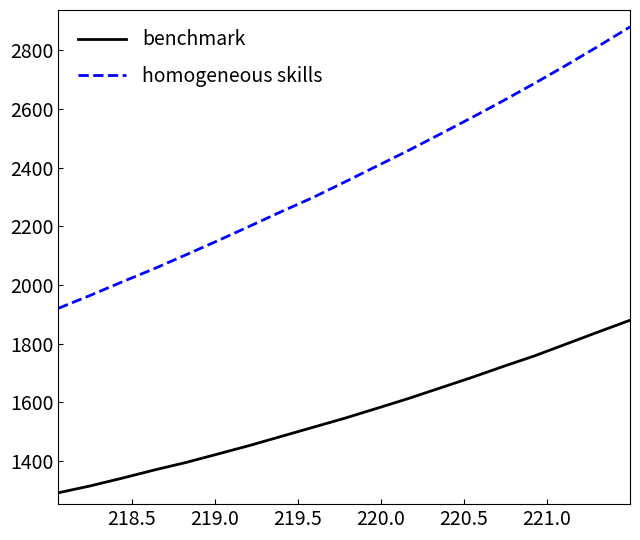

True or false: benchmark and homogeneous skills intersect in this chart.

False